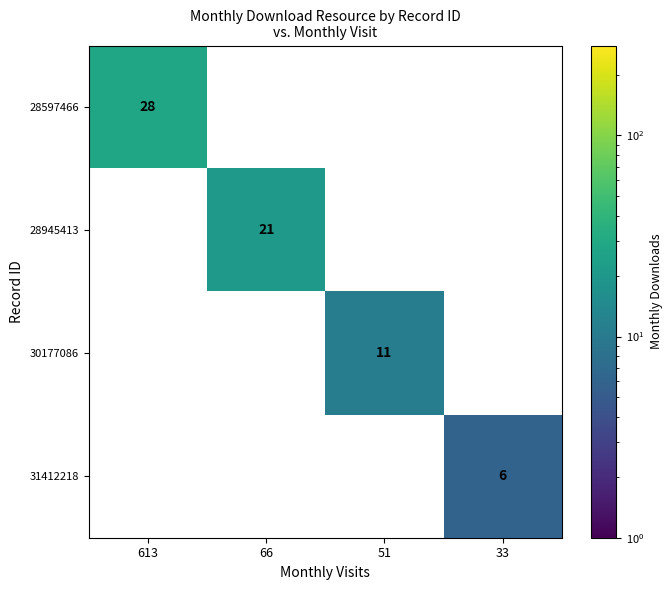

Reading left to right, list all the values displayed in this chart.

28597466: 28	0	0	0
28945413: 0	21	0	0
30177086: 0	0	11	0
31412218: 0	0	0	6